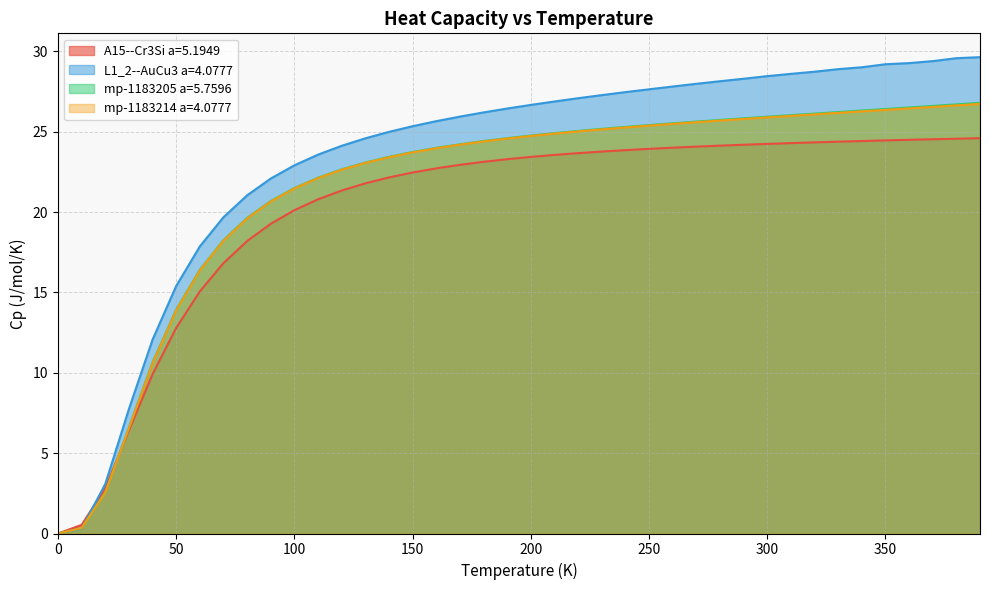

True or false: L1_2--AuCu3 a=4.0777 and mp-1183214 a=4.0777 intersect in this chart.

True